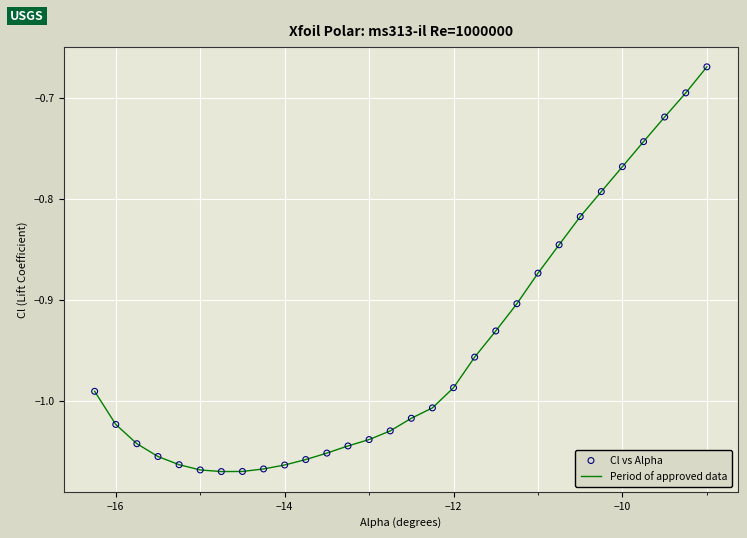

What is the difference between the maximum and minimum values?

0.4